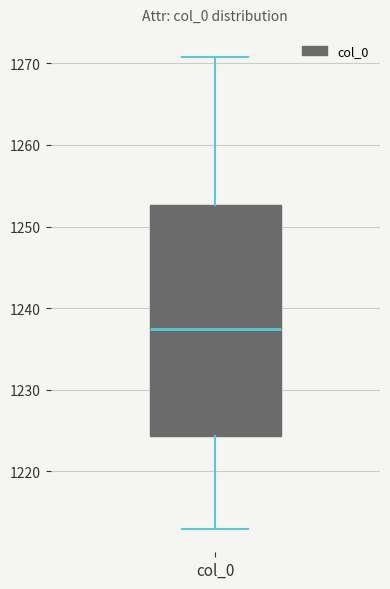

Where does the upper whisker of the box for col_0 end on the y-axis? The values are not printed on the chart, so give them approximately, as read against the axis.

1271